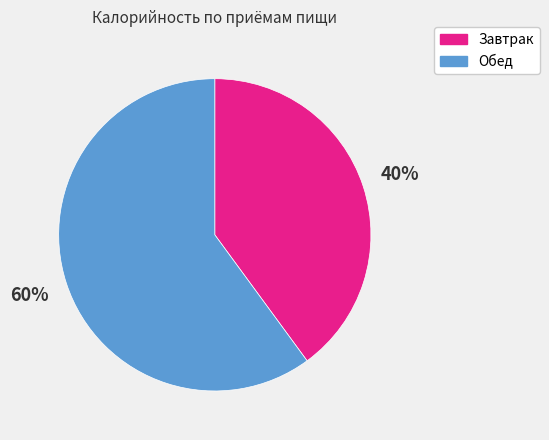

True or false: Завтрак accounts for 30% of the total.

False